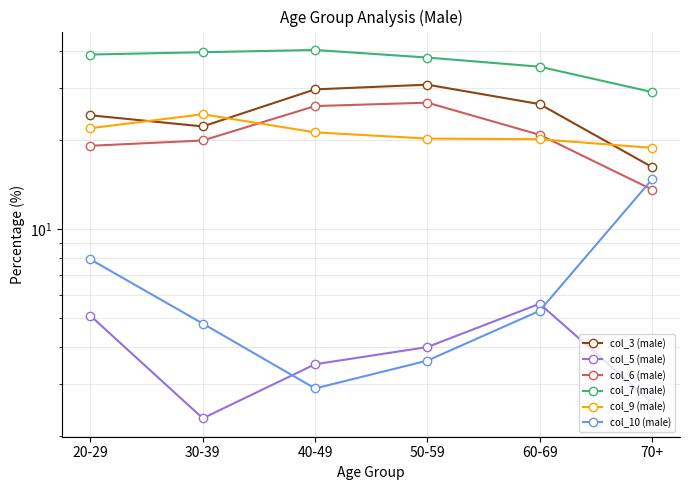

Which label corresponds to the smallest value in the chart?

30-39